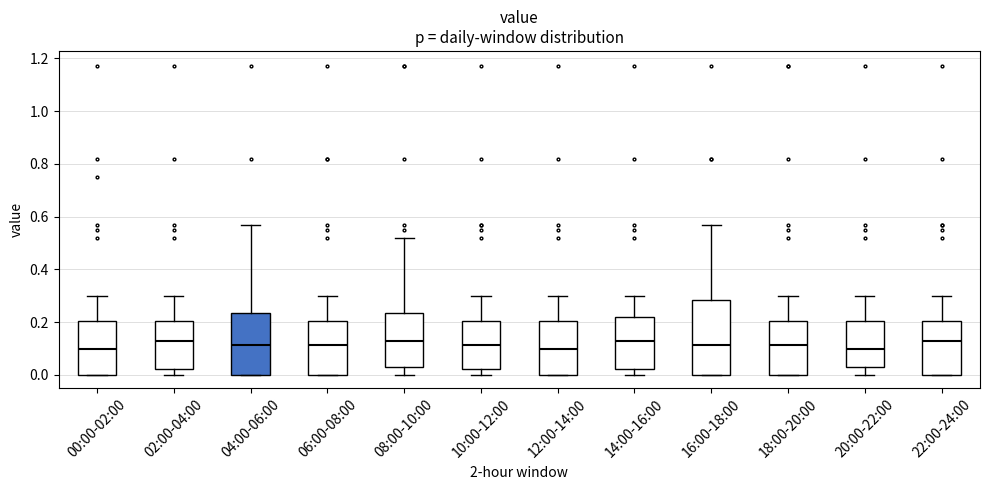

Where is the upper edge of the box for 06:00-08:00 on the y-axis? The values are not printed on the chart, so give them approximately, as read against the axis.

0.20